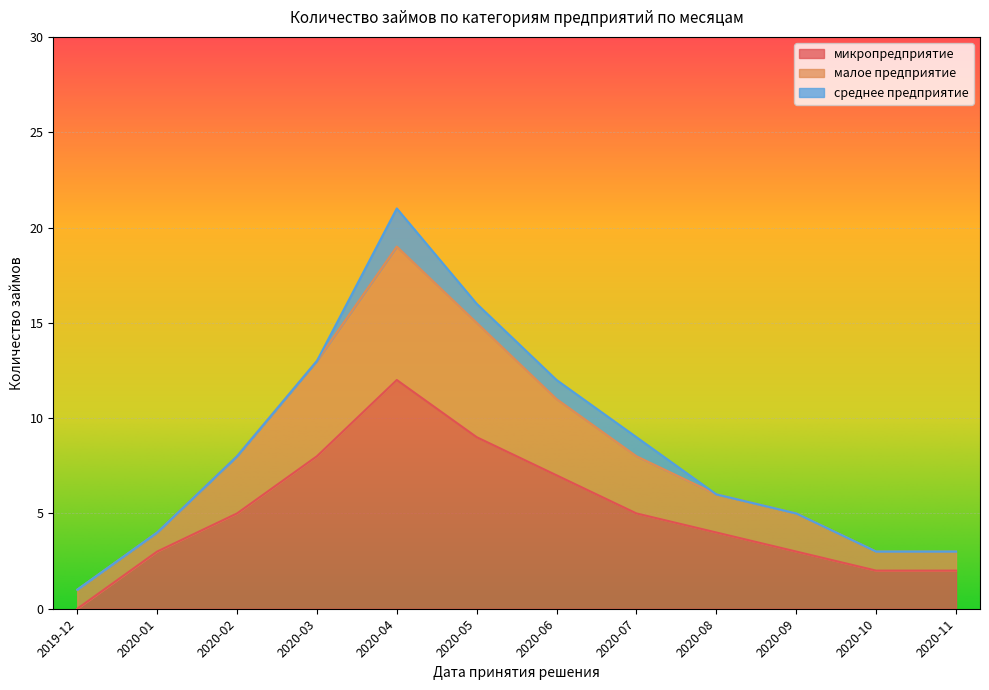

Between 2020-06 and 2020-10, which is larger?

2020-06